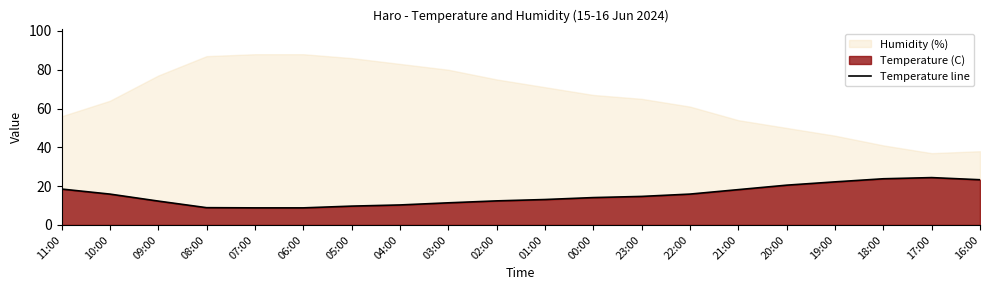

What position from the left is 10:00?

2